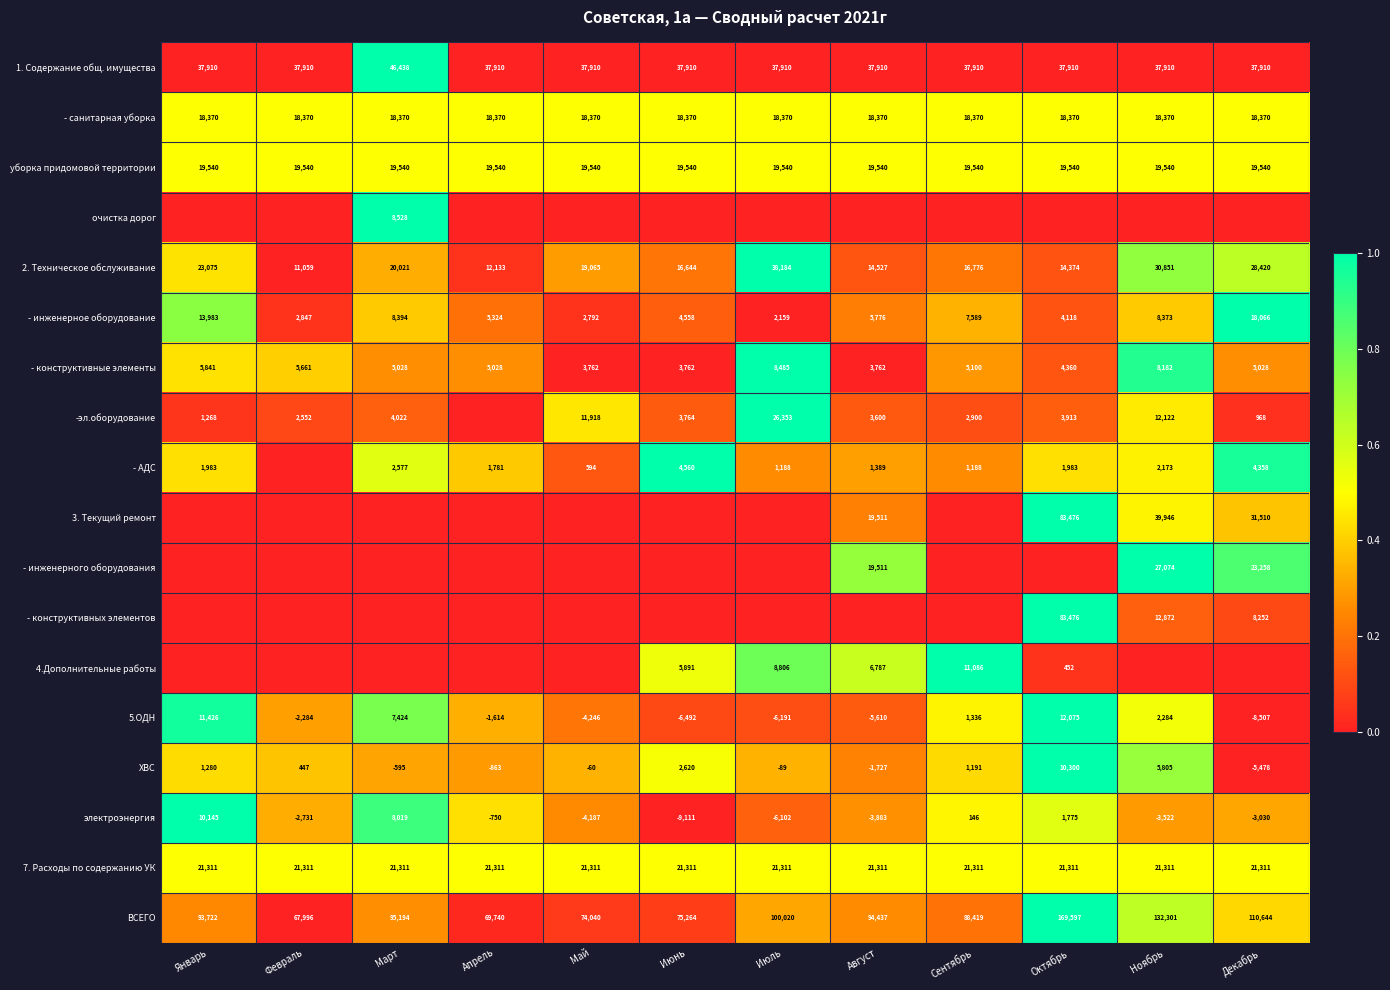

Which category has the highest value in the ВСЕГО series?

Октябрь